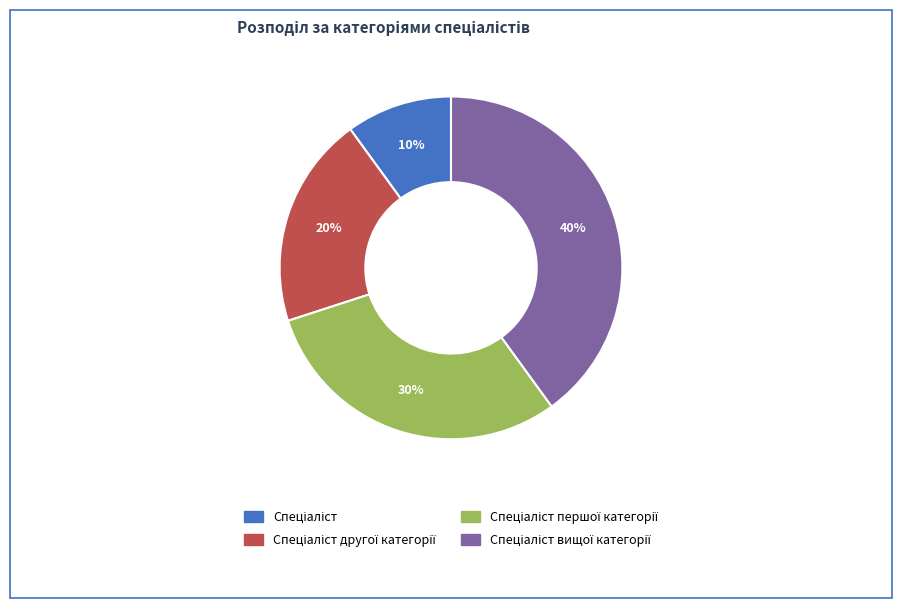

To the nearest percent, what is the difference between the largest and smallest slice percentages?

30%